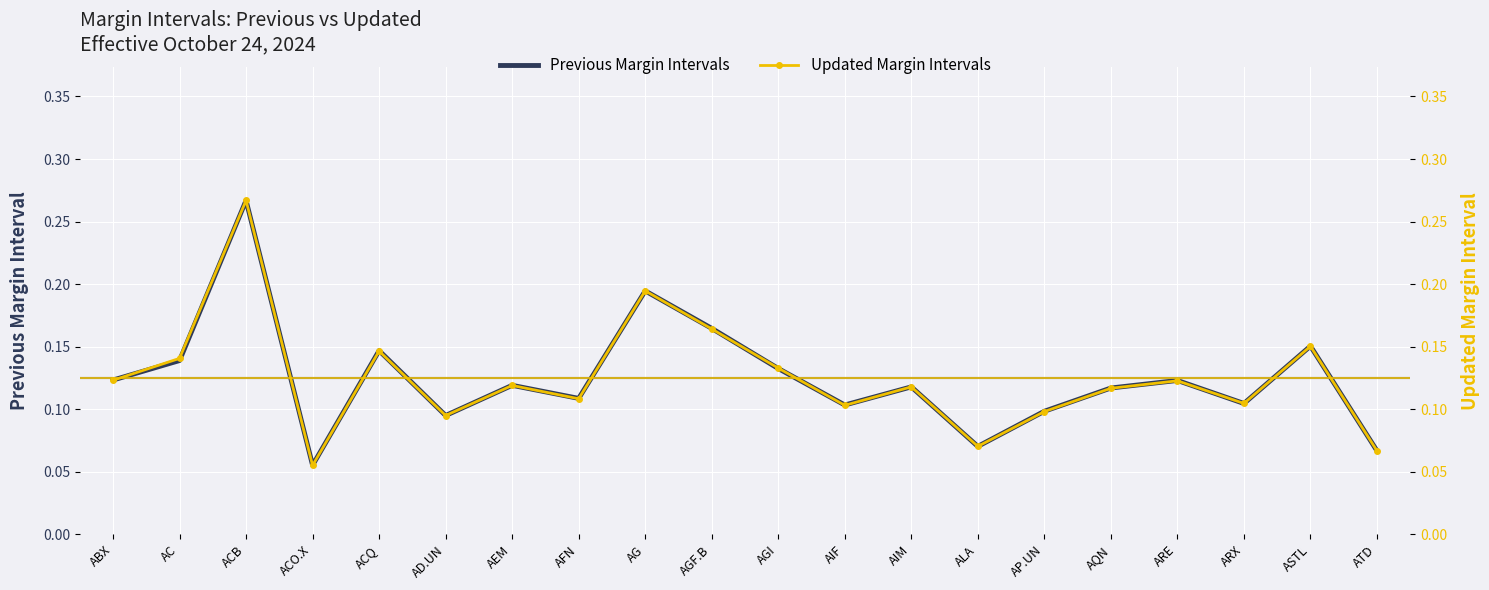

List the series in order of their overall mean, highest first.

Previous Margin Intervals, Updated Margin Intervals